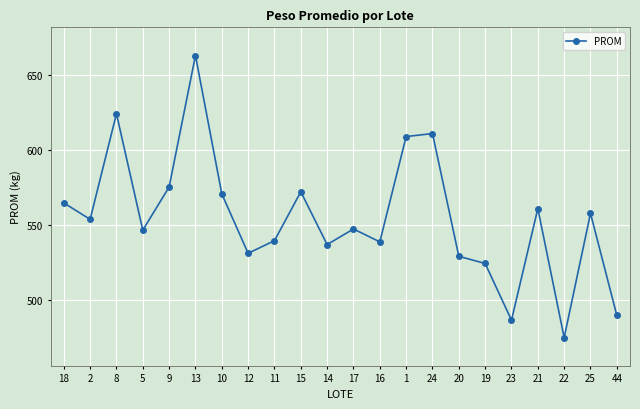

What position from the right is 24?

8